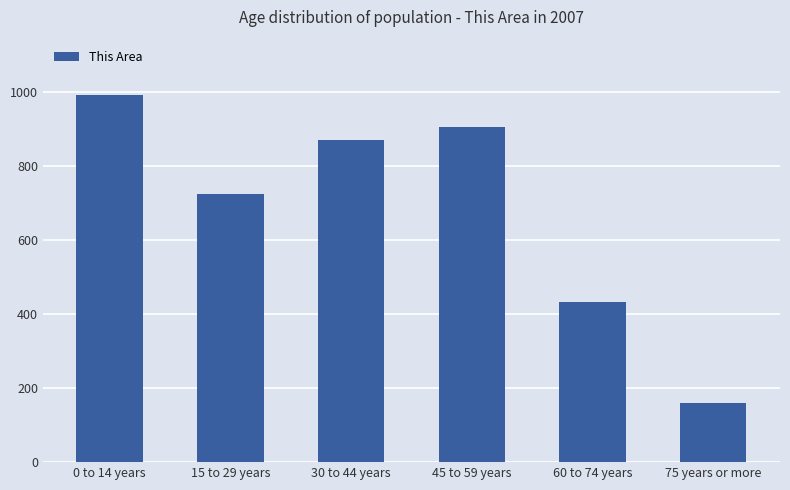

What is the smallest value displayed?

160